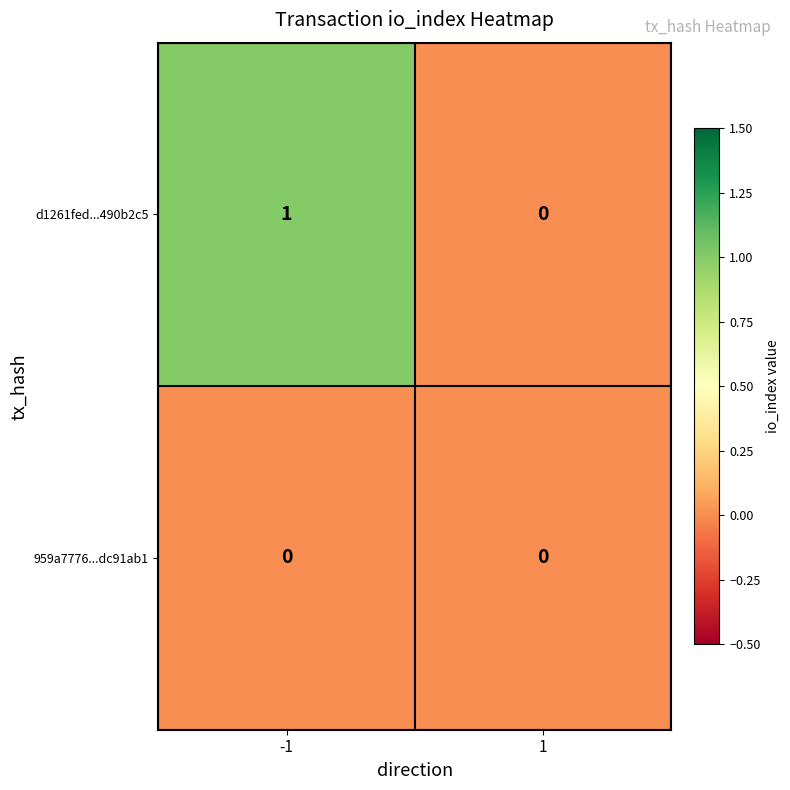

Count the number of categories in the chart.

2